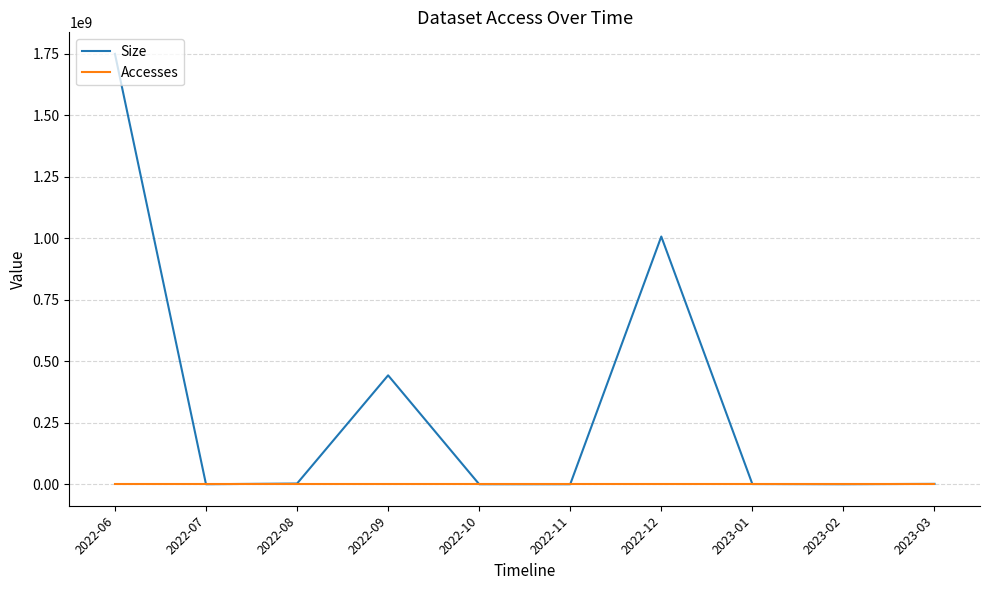

What is the sum of the Size values at 2022-12 and 2023-02?

1006960384